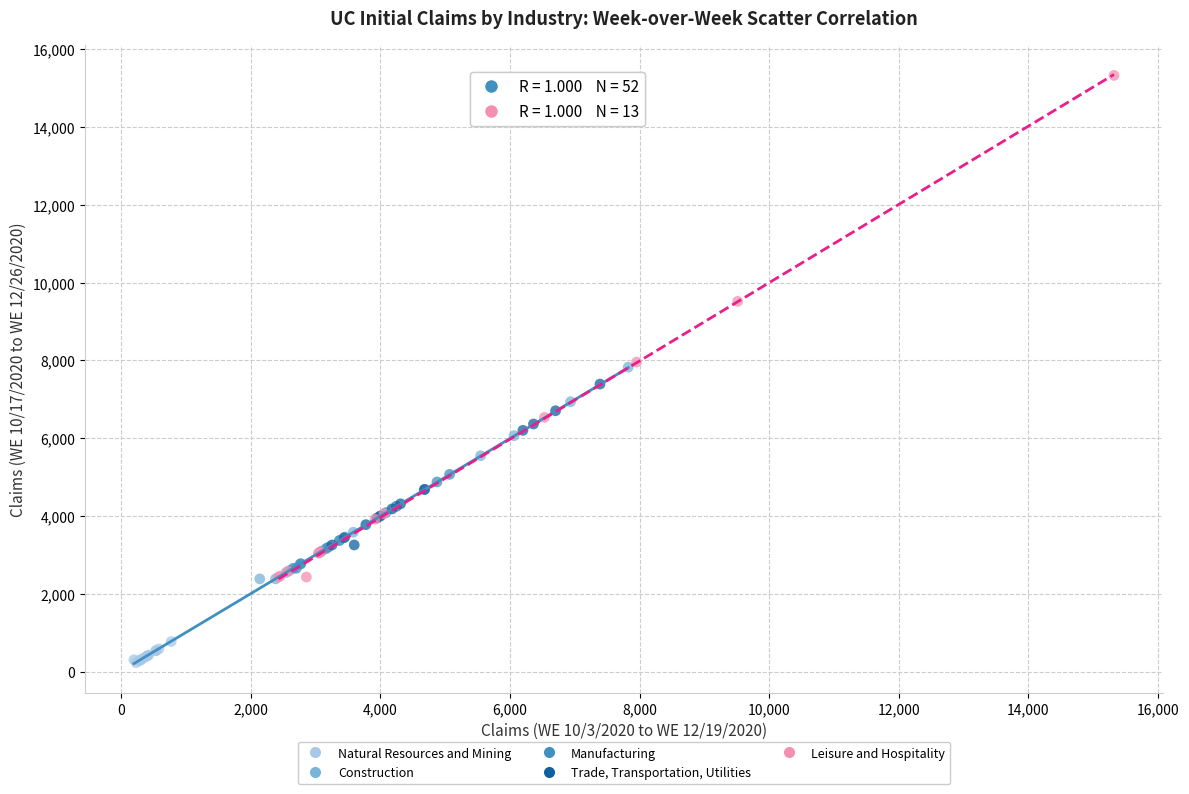

What are all the series names shown in the legend?

Natural Resources and Mining, Construction, Manufacturing, Trade, Transportation, Utilities, Leisure and Hospitality